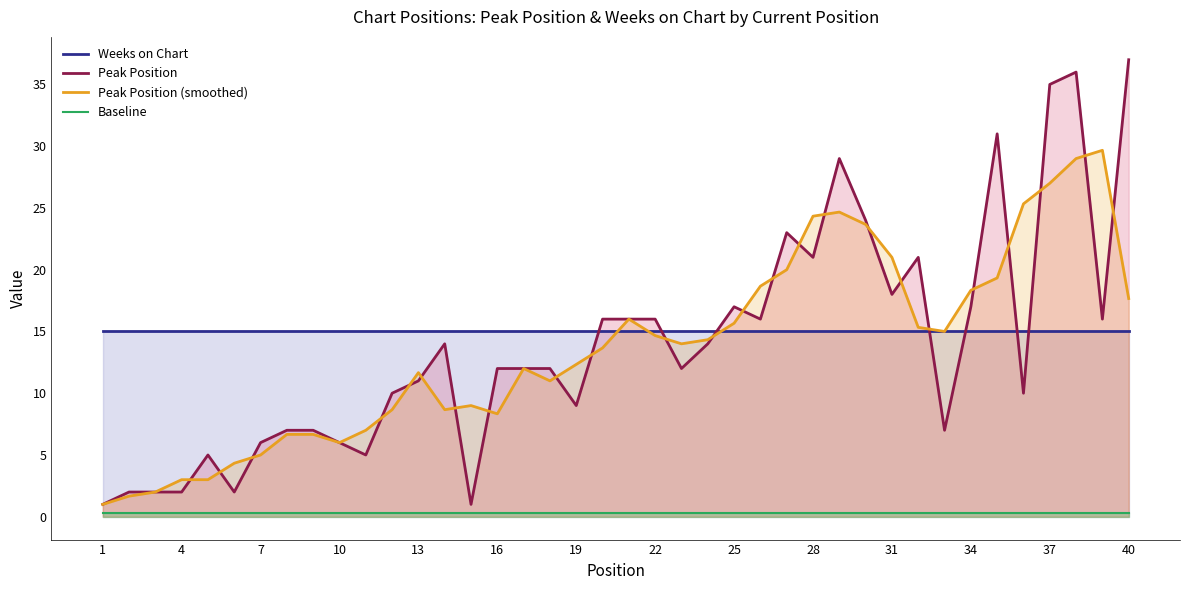

Reading left to right, what are all the values shown in this chart?

Weeks on Chart: 15.0	15.0	15.0	15.0	15.0	15.0	15.0	15.0	15.0	15.0	15.0	15.0	15.0	15.0	15.0	15.0	15.0	15.0	15.0	15.0	15.0	15.0	15.0	15.0	15.0	15.0	15.0	15.0	15.0	15.0	15.0	15.0	15.0	15.0	15.0	15.0	15.0	15.0	15.0	15.0
Peak Position: 1.0	2.0	2.0	2.0	5.0	2.0	6.0	7.0	7.0	6.0	5.0	10.0	11.0	14.0	1.0	12.0	12.0	12.0	9.0	16.0	16.0	16.0	12.0	14.0	17.0	16.0	23.0	21.0	29.0	24.0	18.0	21.0	7.0	17.0	31.0	10.0	35.0	36.0	16.0	37.0
Peak Position (smoothed): 1.0	1.7	2.0	3.0	3.0	4.3	5.0	6.7	6.7	6.0	7.0	8.7	11.7	8.7	9.0	8.3	12.0	11.0	12.3	13.7	16.0	14.7	14.0	14.3	15.7	18.7	20.0	24.3	24.7	23.7	21.0	15.3	15.0	18.3	19.3	25.3	27.0	29.0	29.7	17.7
Baseline: 0.3	0.3	0.3	0.3	0.3	0.3	0.3	0.3	0.3	0.3	0.3	0.3	0.3	0.3	0.3	0.3	0.3	0.3	0.3	0.3	0.3	0.3	0.3	0.3	0.3	0.3	0.3	0.3	0.3	0.3	0.3	0.3	0.3	0.3	0.3	0.3	0.3	0.3	0.3	0.3